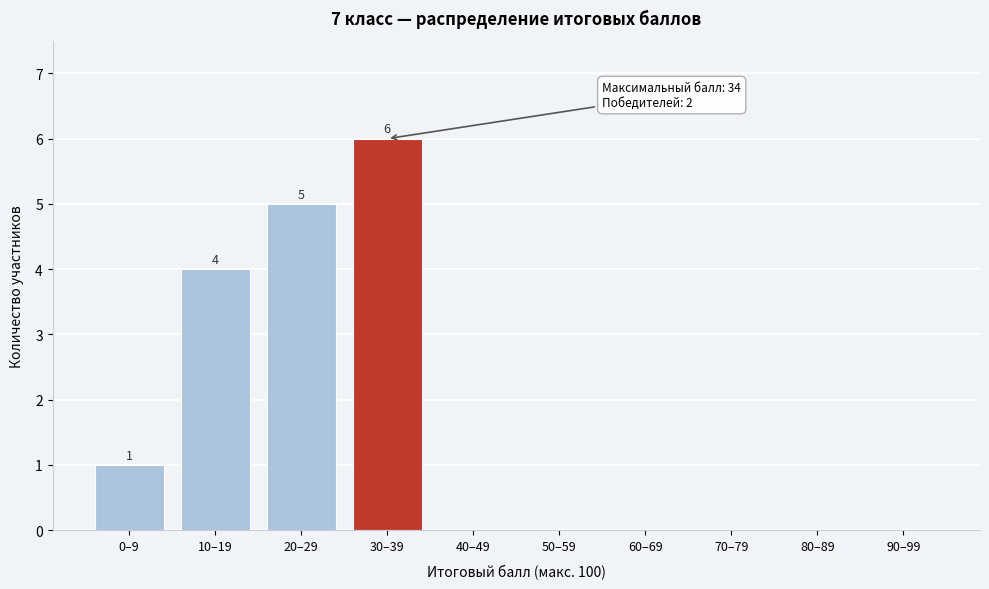

Reading right to left, what are all the values shown in this chart?

90–99=0	80–89=0	70–79=0	60–69=0	50–59=0	40–49=0	30–39=6	20–29=5	10–19=4	0–9=1